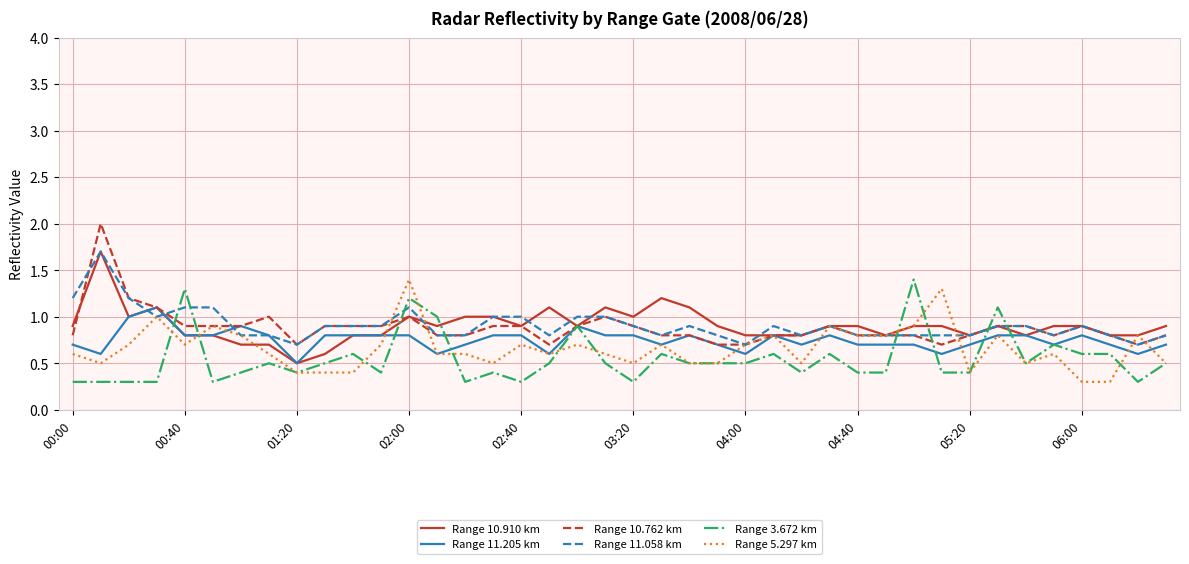

What is the highest value of the Range 10.910 km series?

1.7